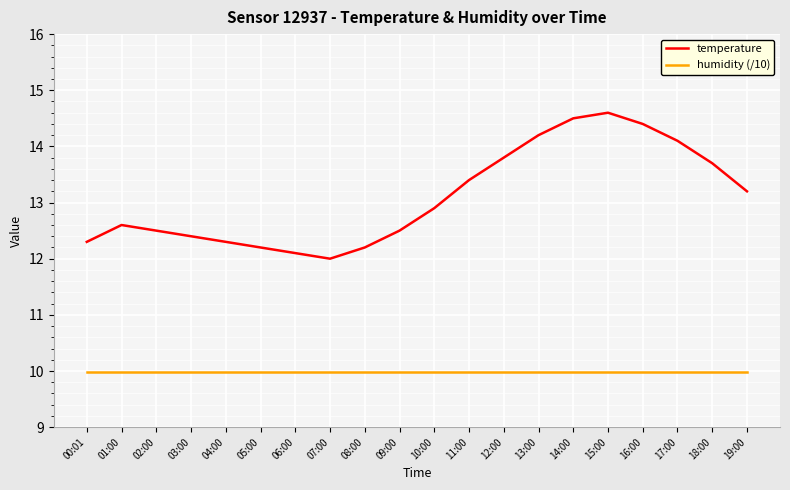

Between 01:00 and 17:00, which series saw the biggest shift?

temperature